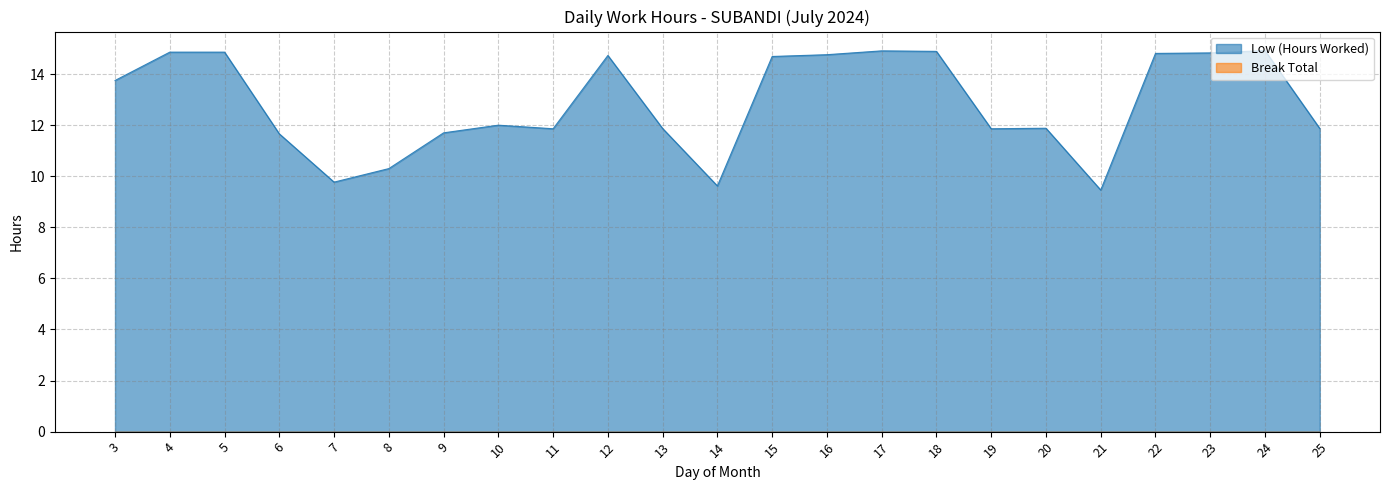

The value at 7 is 9.8. True or false?

True